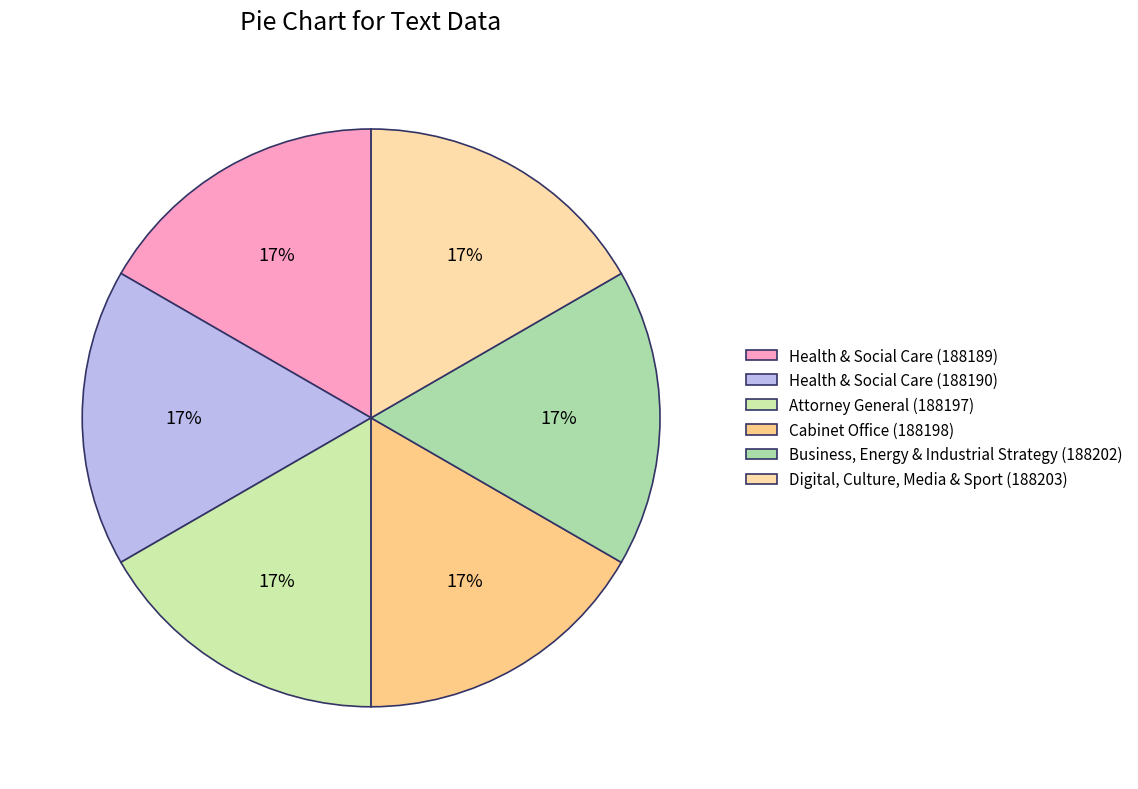

Is there a majority slice in this chart?

No